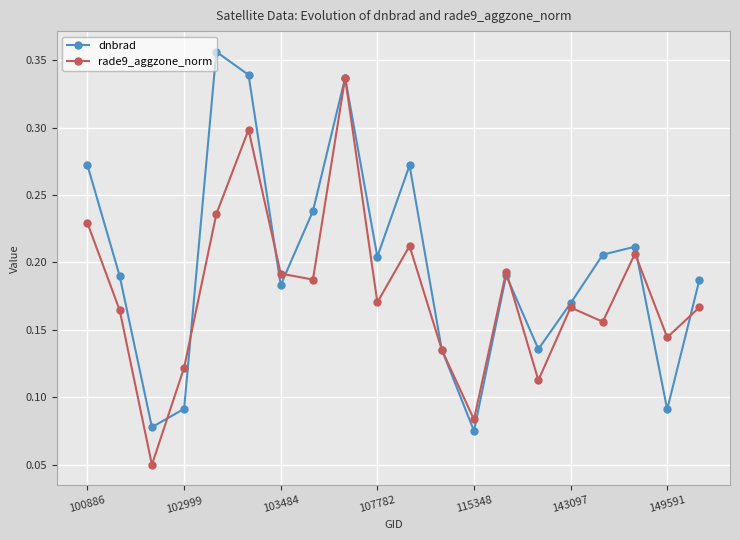

How many interior local valleys does the rade9_aggzone_norm series have?

7